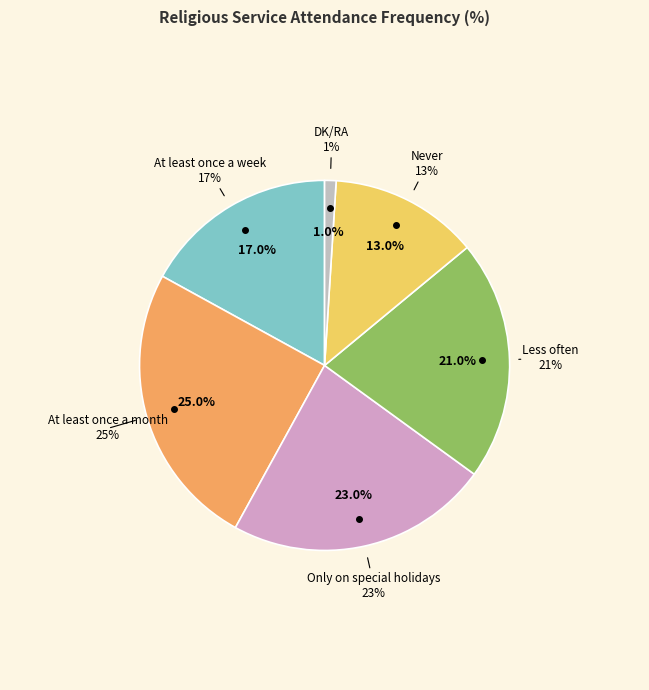

How many slices are in this pie chart?

6